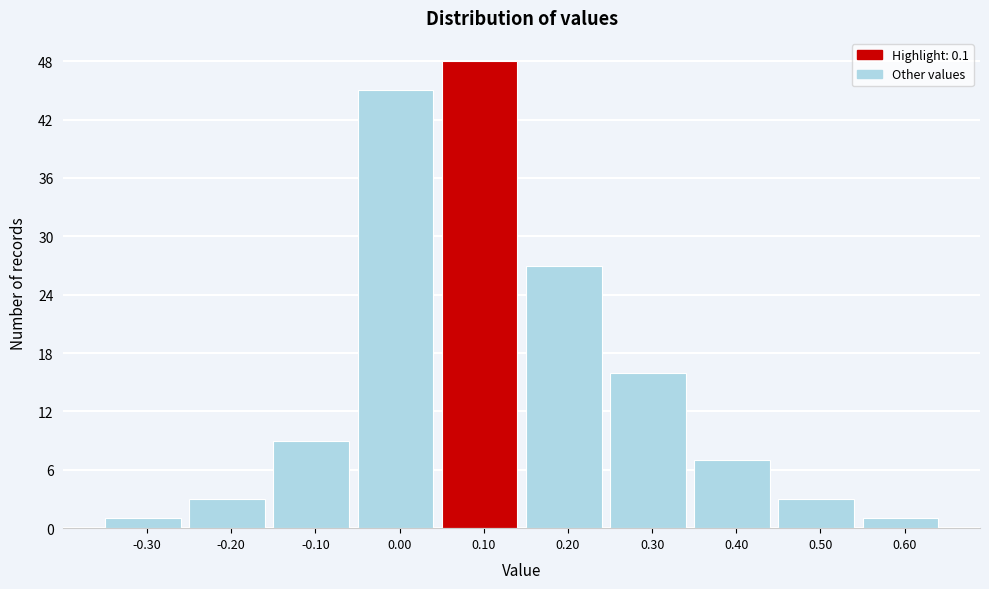

Reading left to right, list every bar in this chart as the range it spans on the x-axis followed by its height. The values are not printed on the chart, so give them approximately, as read against the axis.

-0.35 to -0.25: 1
-0.25 to -0.15: 3
-0.15 to -0.05: 9
-0.05 to 0.05: 45
0.05 to 0.15: 48
0.15 to 0.25: 27
0.25 to 0.35: 16
0.35 to 0.45: 7
0.45 to 0.55: 3
0.55 to 0.65: 1